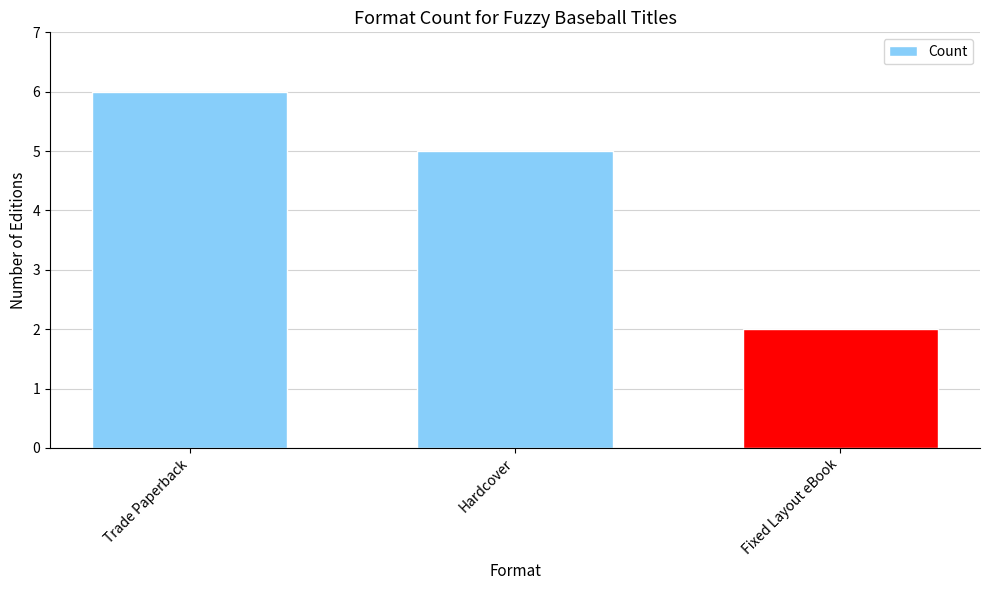

Which label corresponds to the largest value in the chart?

Trade Paperback